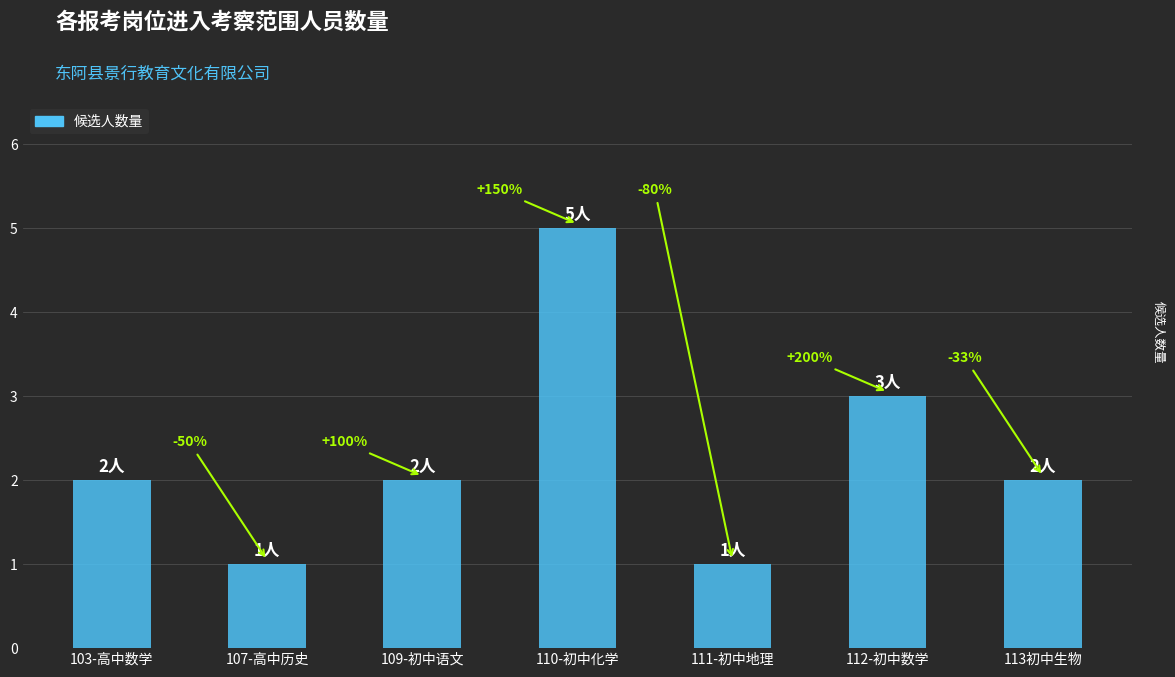

Which category has the lowest value across all series?

107-高中历史